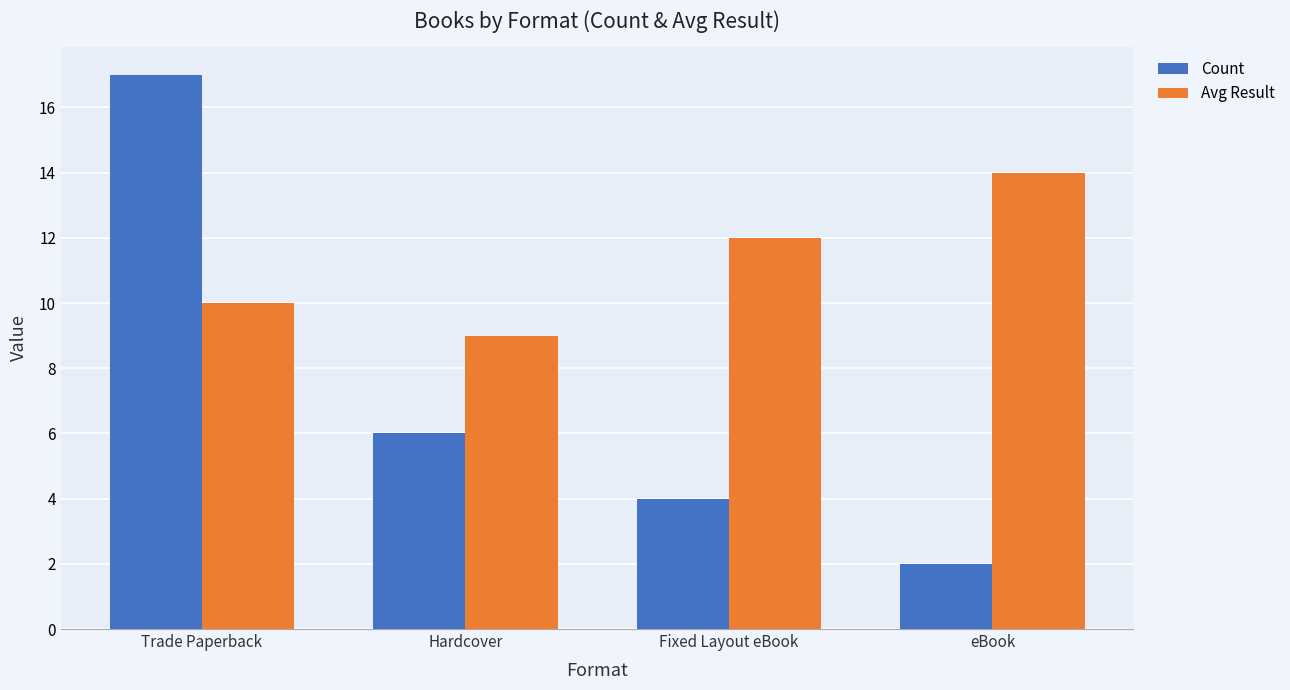

What position from the left is Fixed Layout eBook?

3